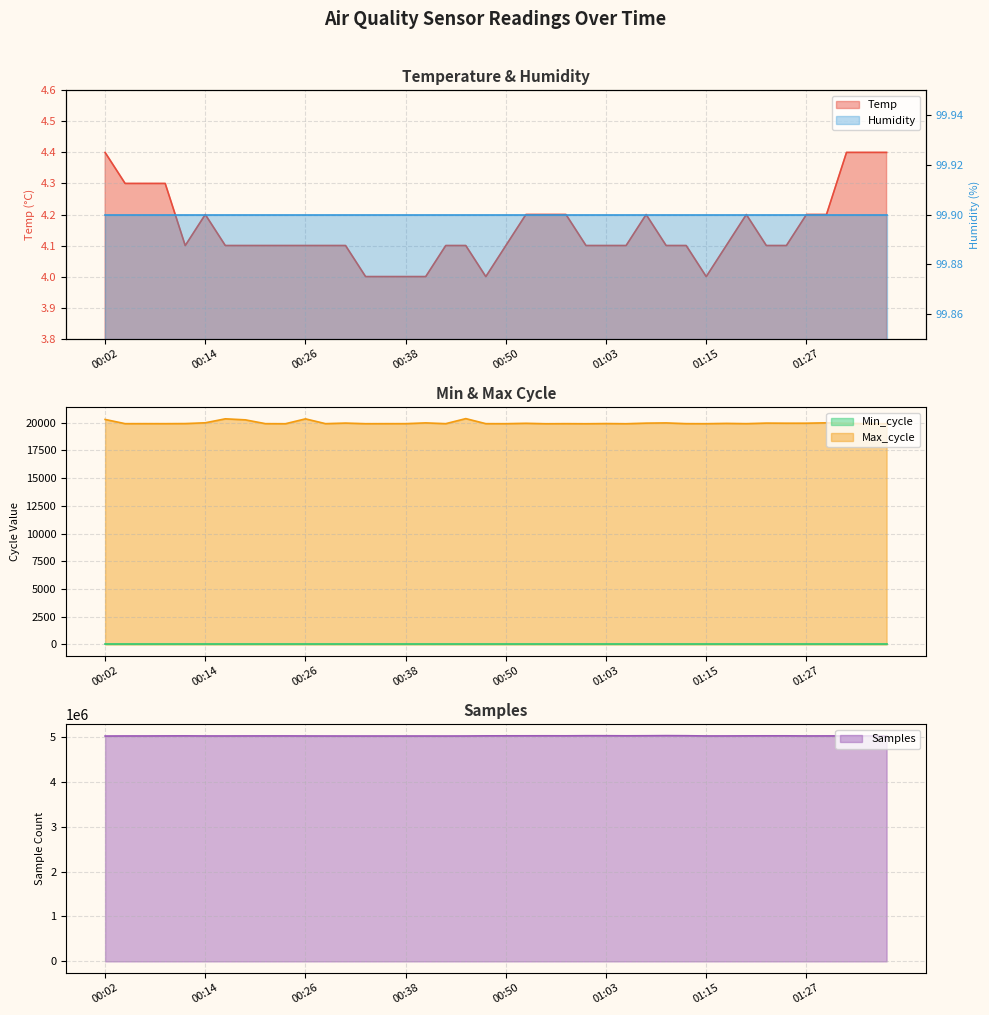

The Temp series shows 4.0 at 00:36. True or false?

True